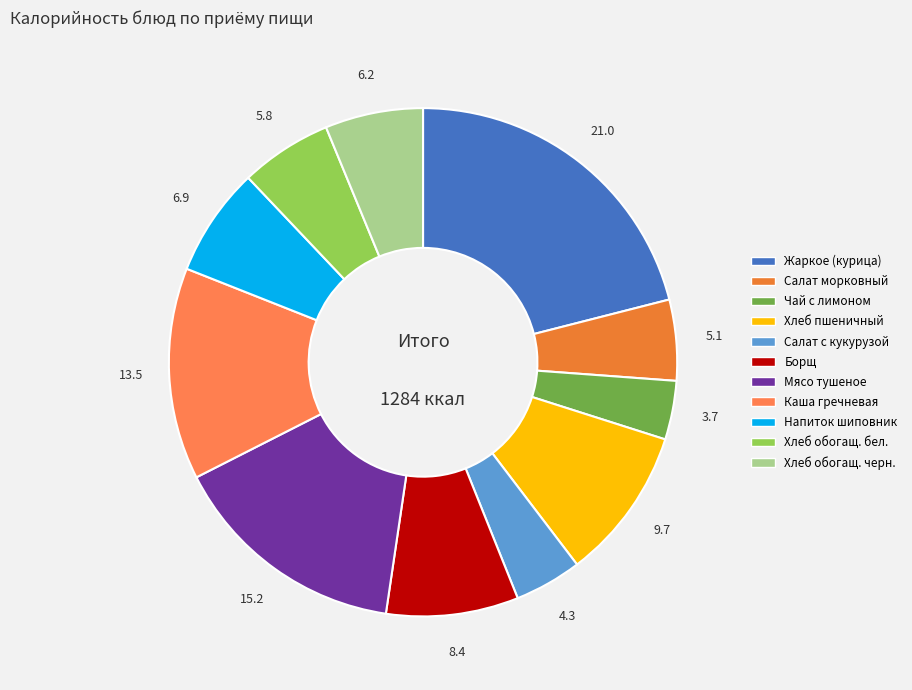

Count the number of slices in the pie.

11